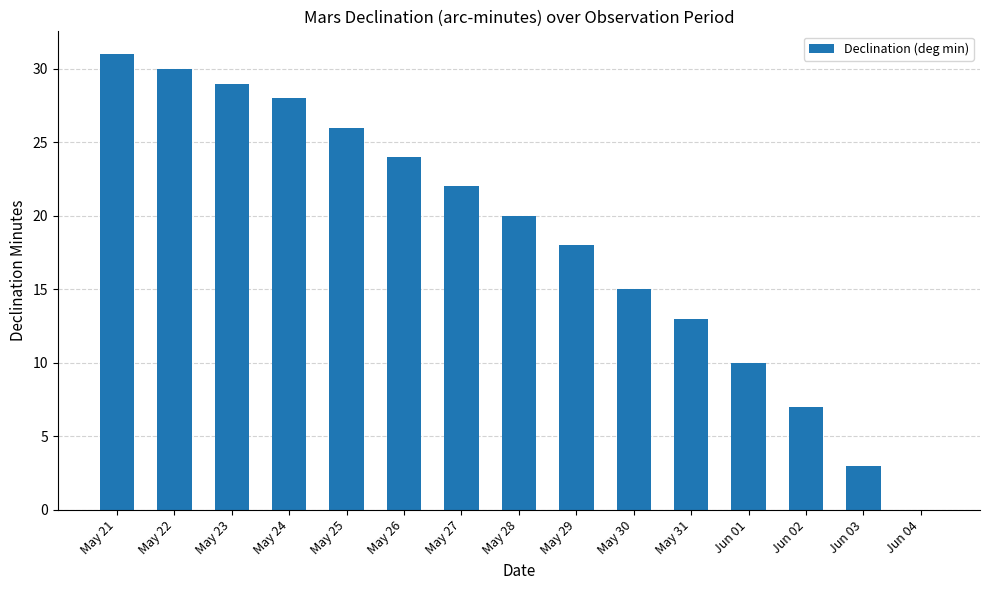

How many data points does each series have?

15